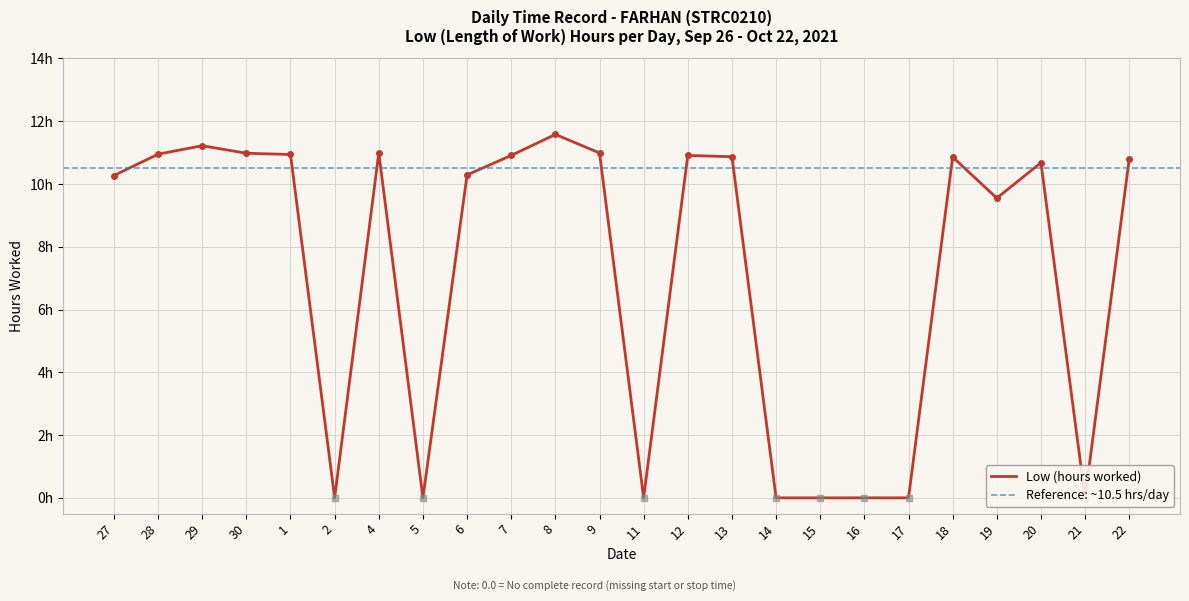

Between 28 and 1, which is larger?

28